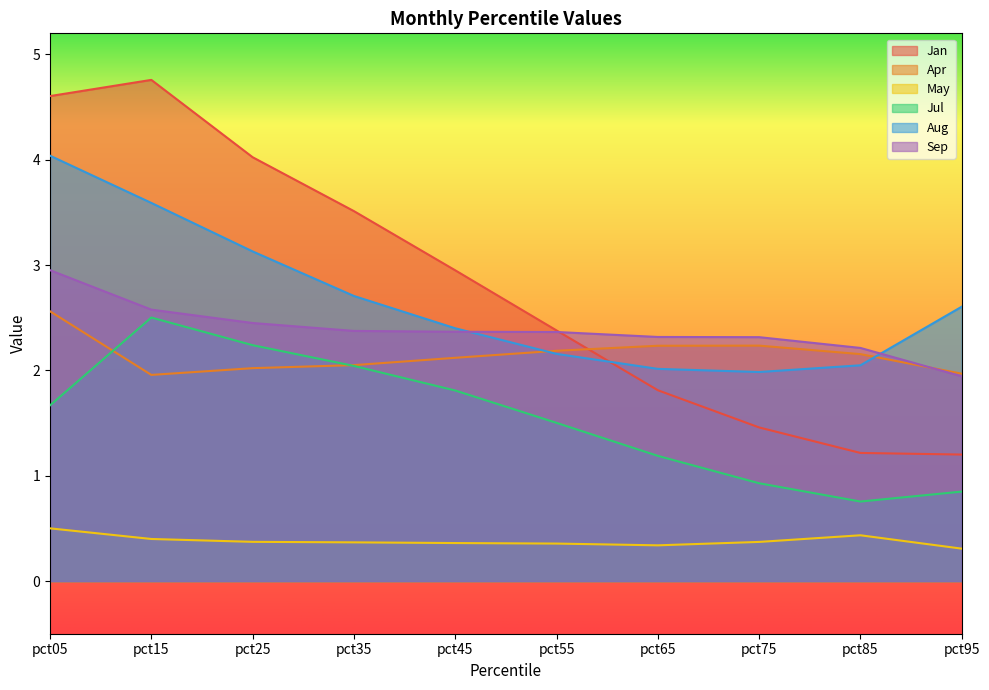

At which category does the chart reach its minimum across all series?

pct95